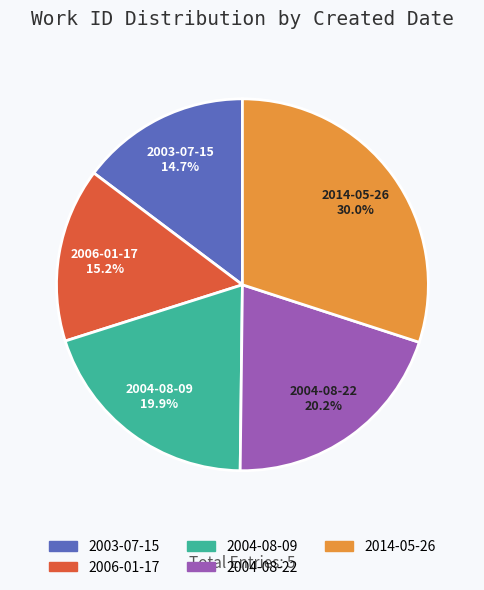

To the nearest percent, what is the combined percentage of 2004-08-22 and 2004-08-09?

40%